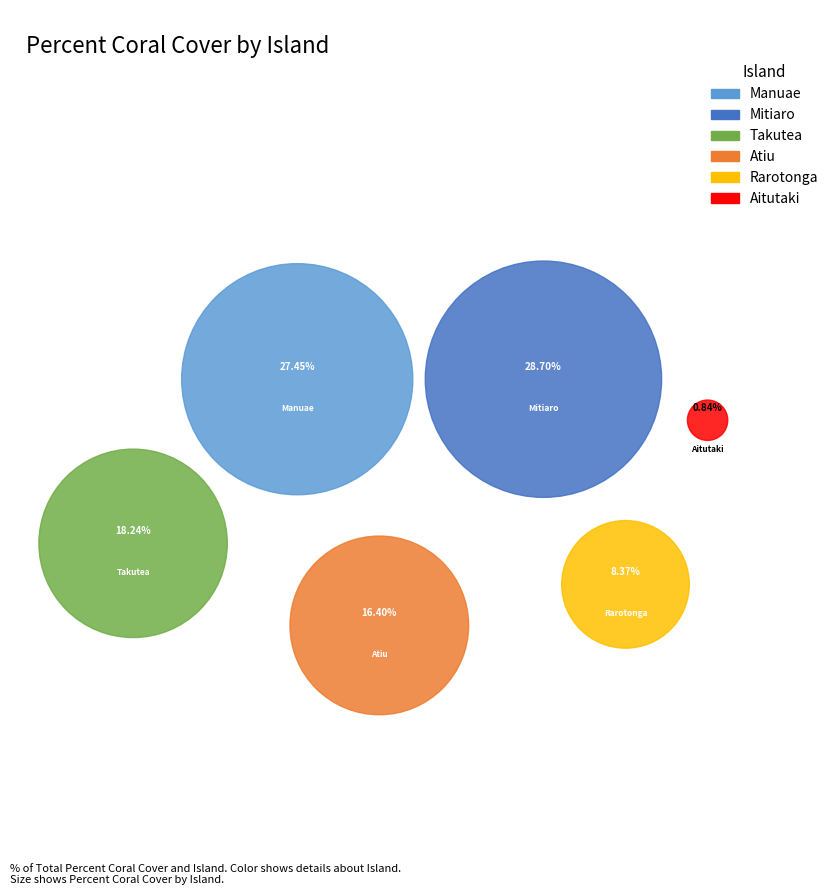

Is the sum of Takutea and Aitutaki greater than half?

No